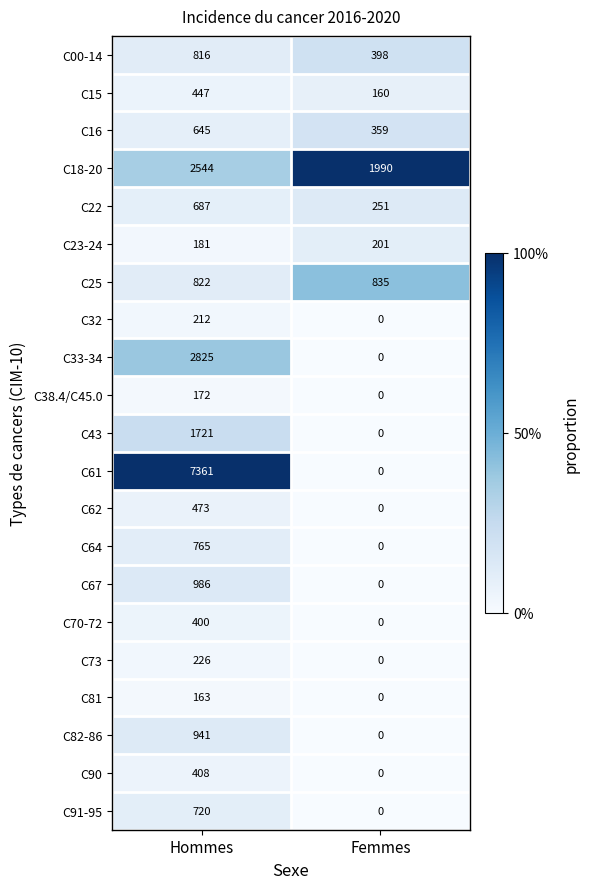

Between Hommes and Femmes, which series saw the biggest shift?

C61